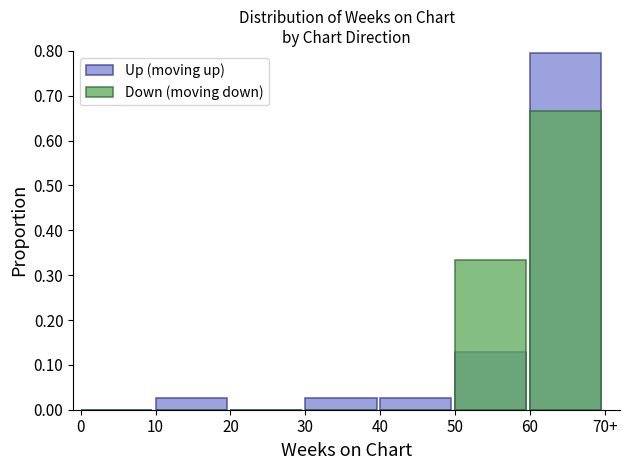

Rank the series at 20 from highest to lowest value.

Up (moving up chart), Down (moving down chart)